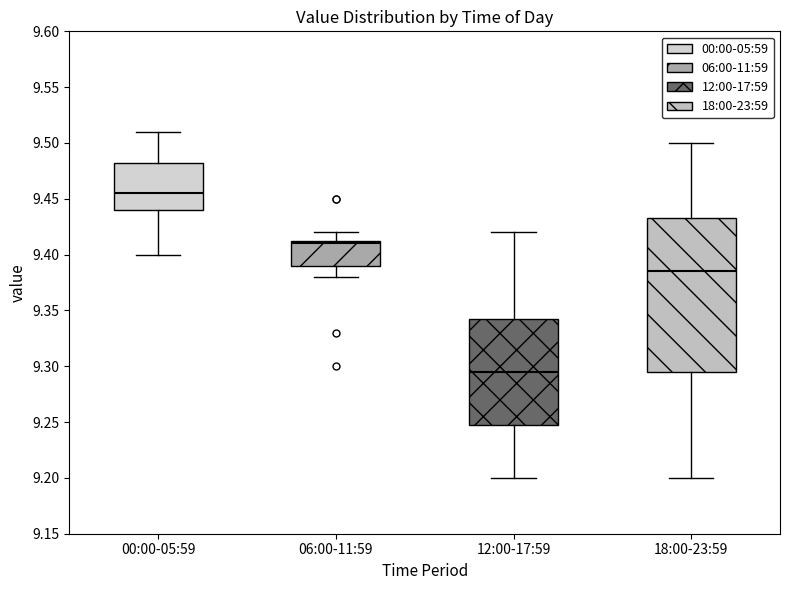

Which box is the tallest, from its lower edge to its upper edge?

18:00-23:59